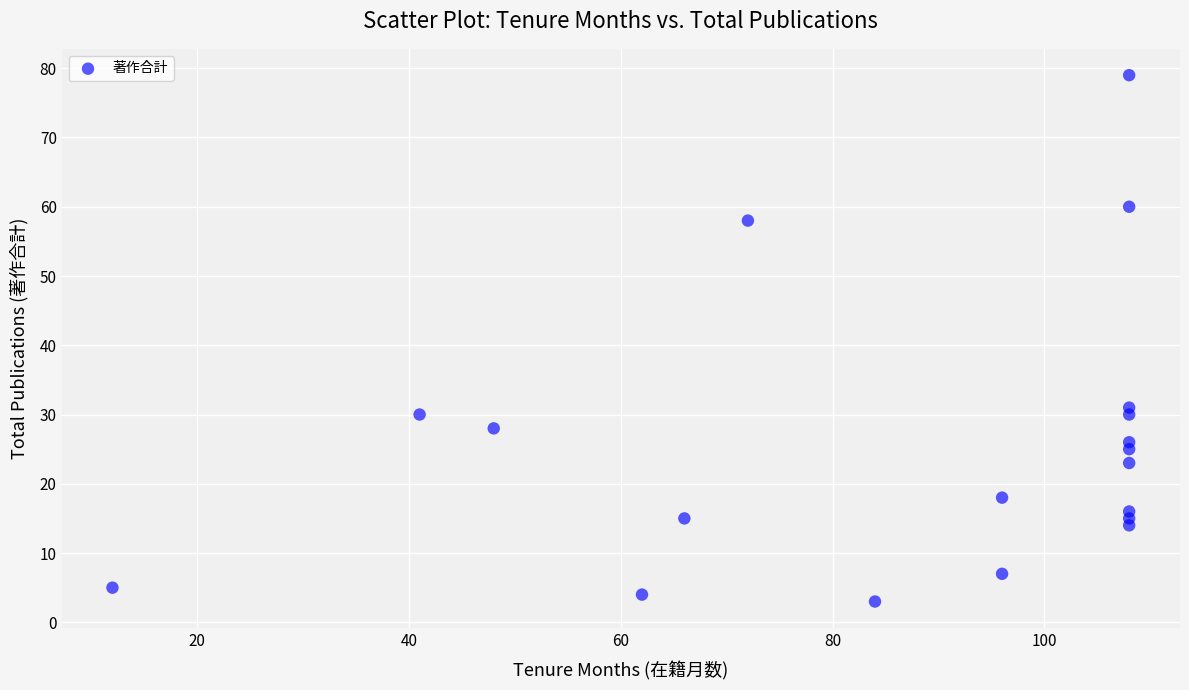

What Y value in the scatter plot is closest to 41?

31